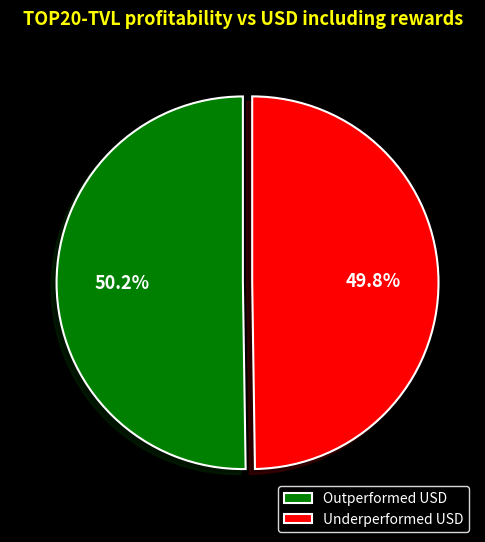

How much of the chart is everything except Outperformed USD?

49.8%